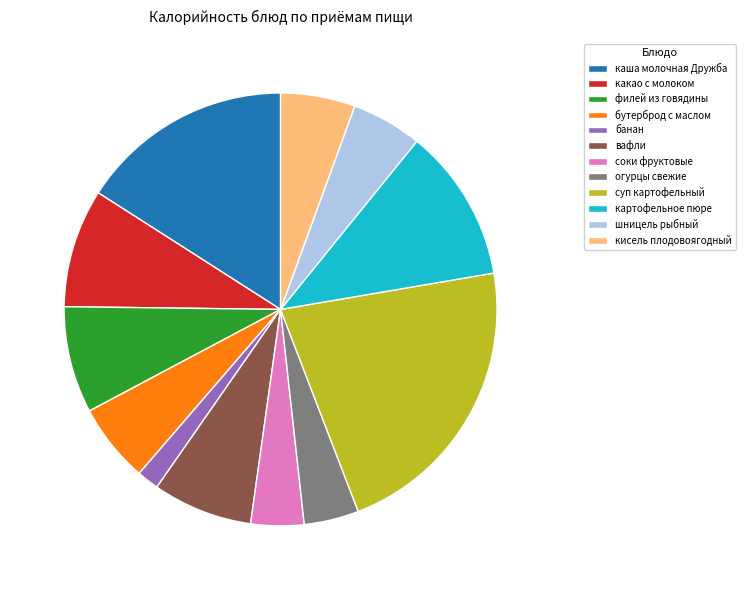

Is the sum of картофельное пюре and кисель плодовоягодный greater than half?

No